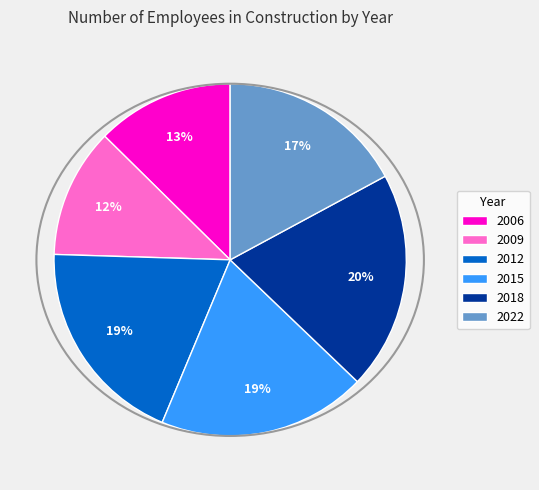

How many segments does this pie chart have?

6